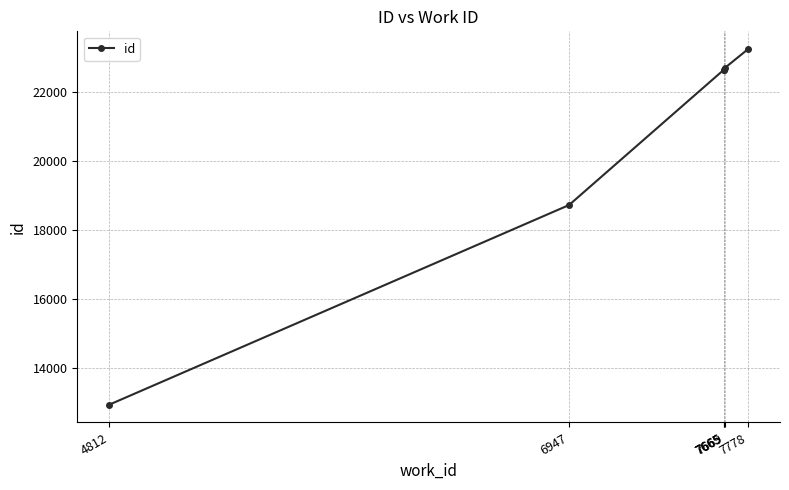

How many categories are shown in the chart?

6